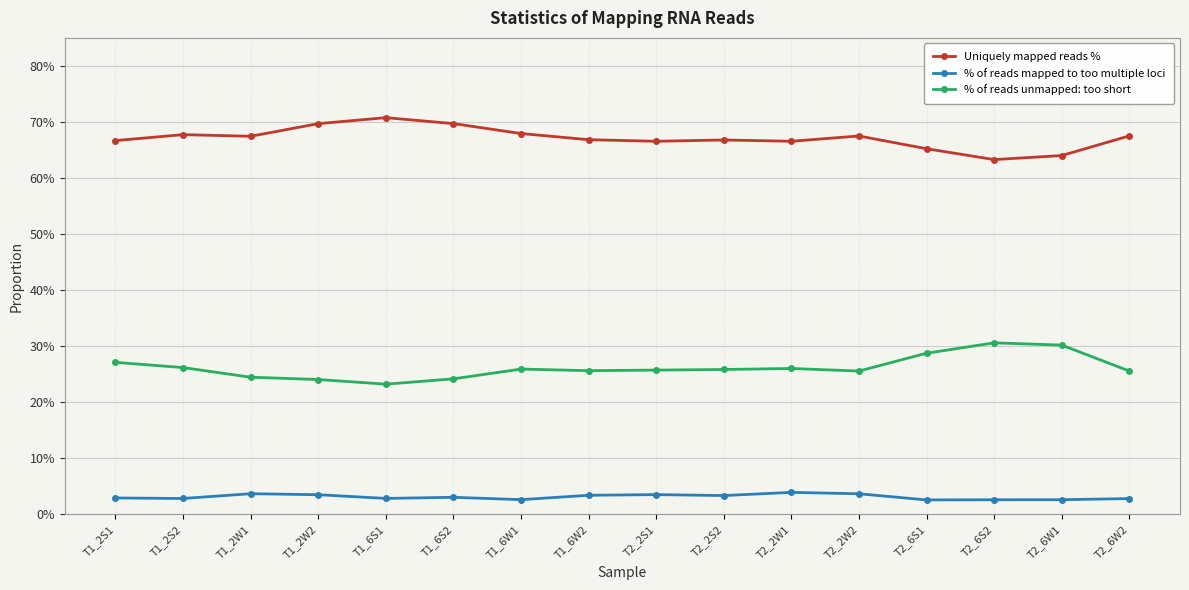

What is the maximum value for Uniquely mapped reads %?

0.7